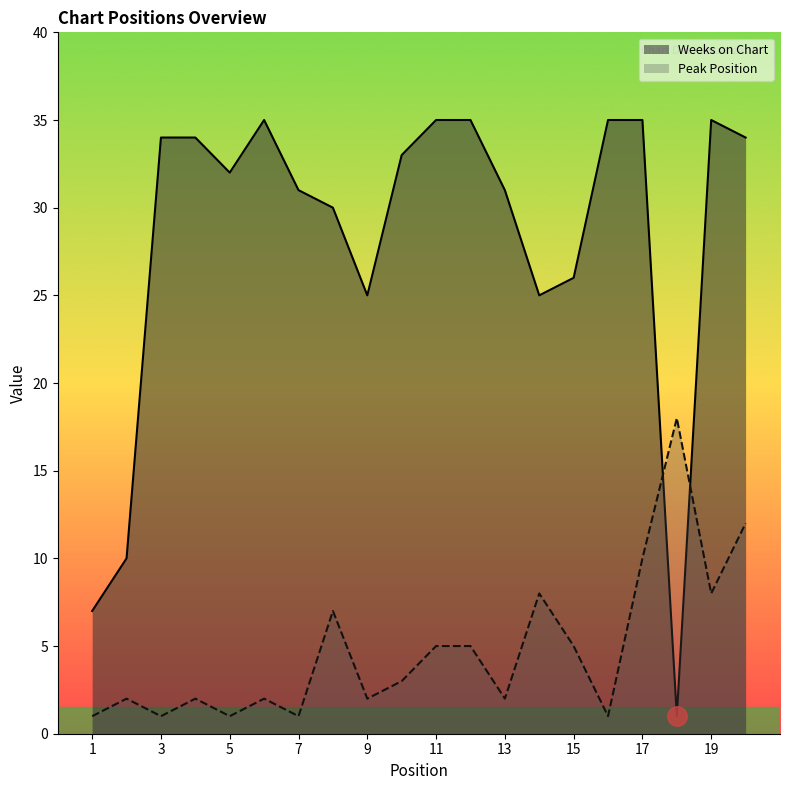

What is the sum of all Peak Position values?

96